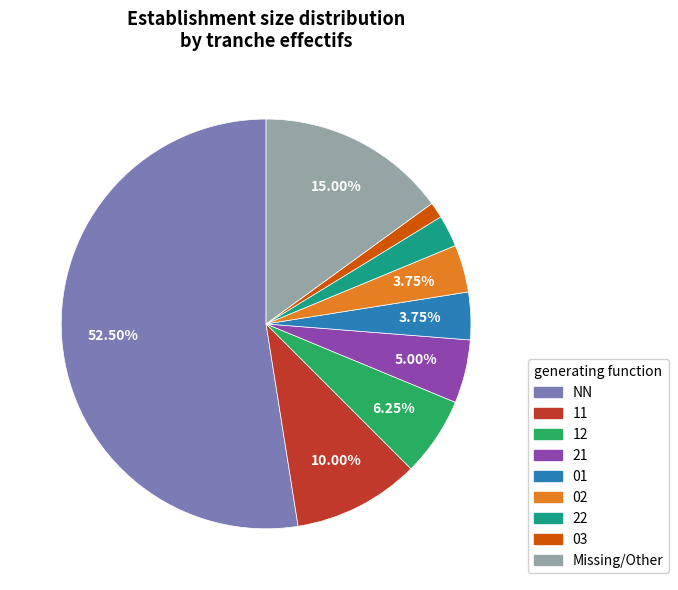

Does any single category account for the majority?

Yes